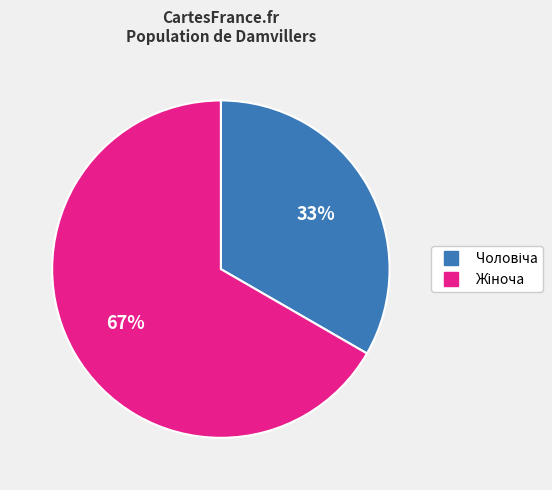

Is there a majority slice in this chart?

Yes